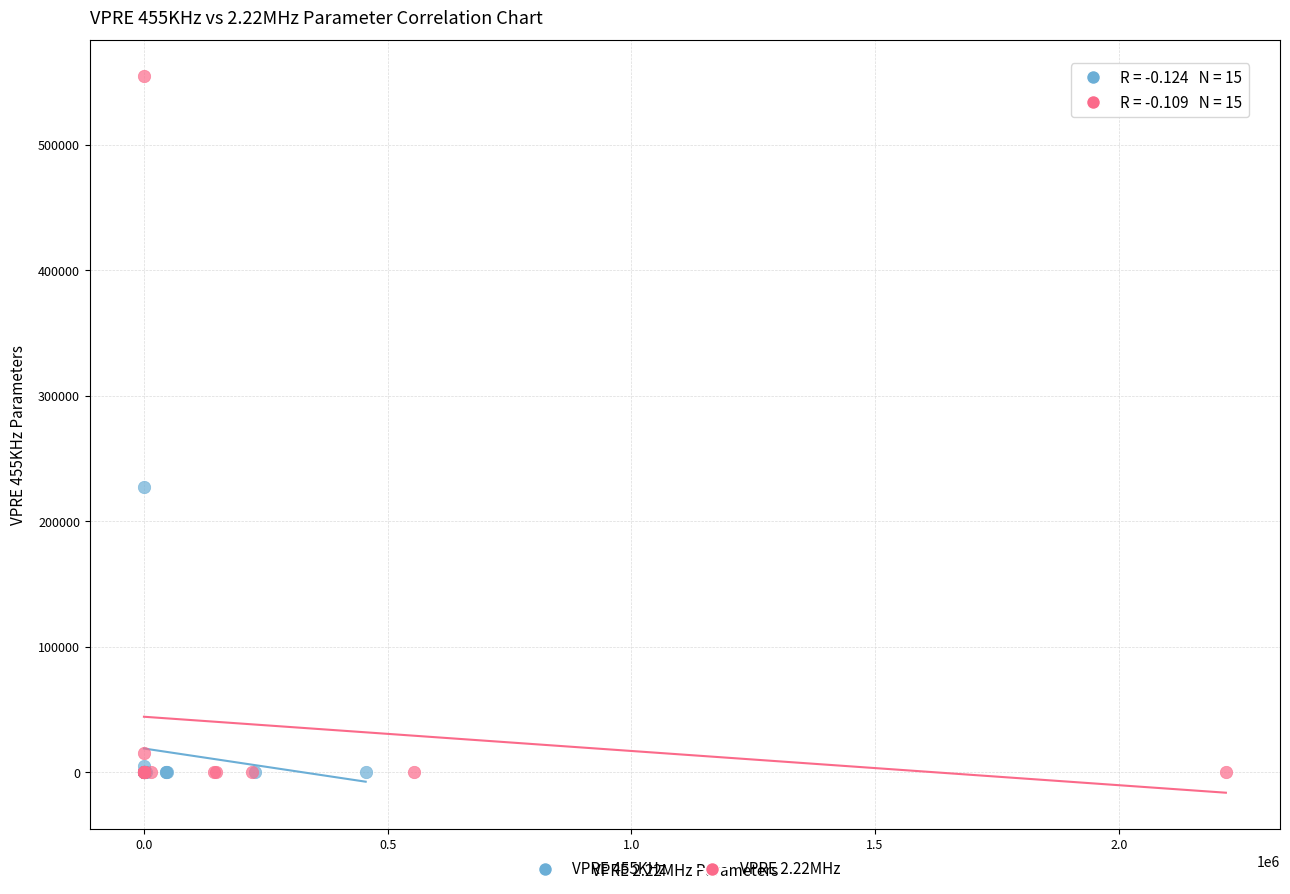

Which series has the widest spread of Y values?

VPRE 2.22MHz